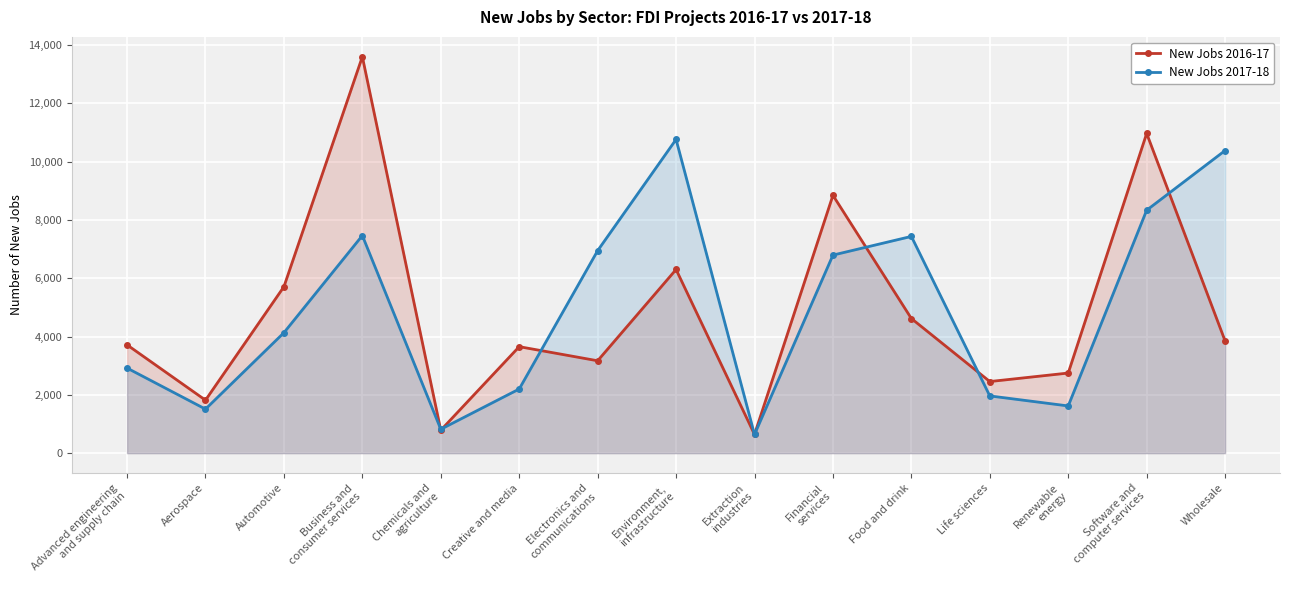

At which label is New Jobs 2017-18 closest to 5703?

Financial
services